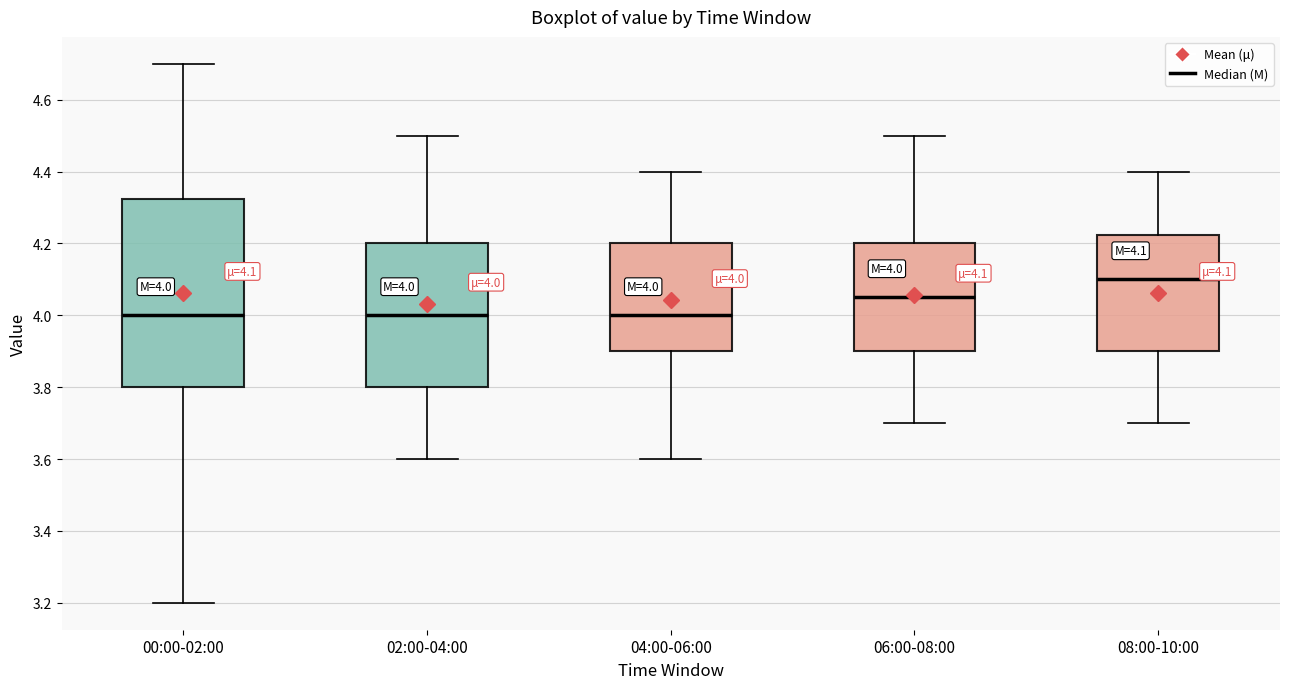

Which box has the highest median line?

08:00-10:00